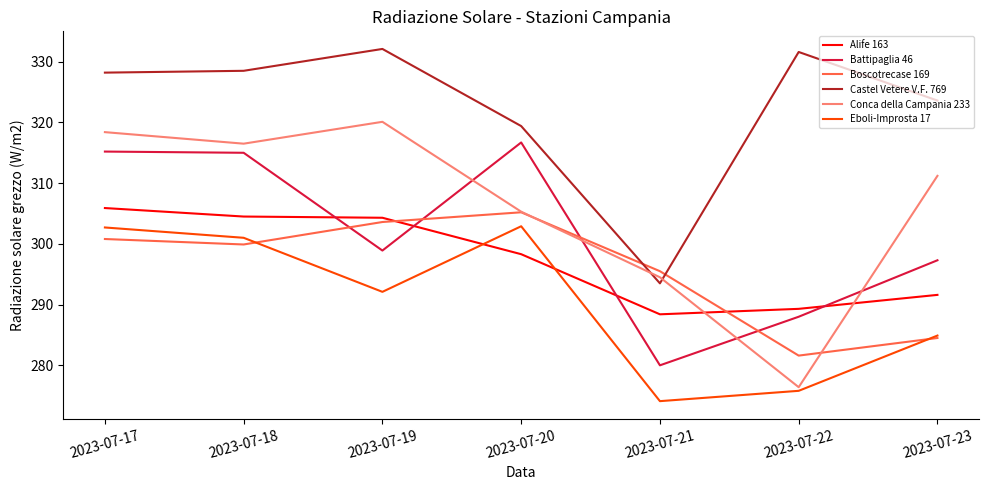

How many lines are shown in the chart?

6